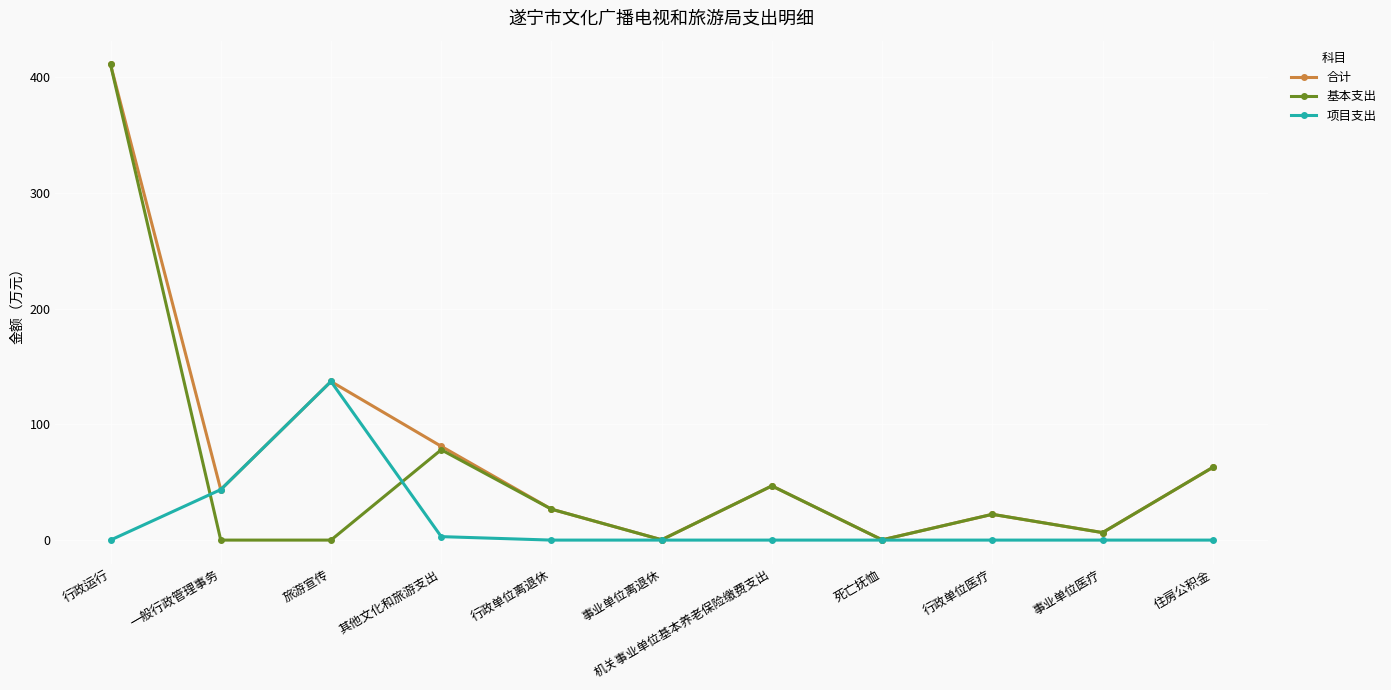

Where is the first local maximum for 基本支出?

其他文化和旅游支出